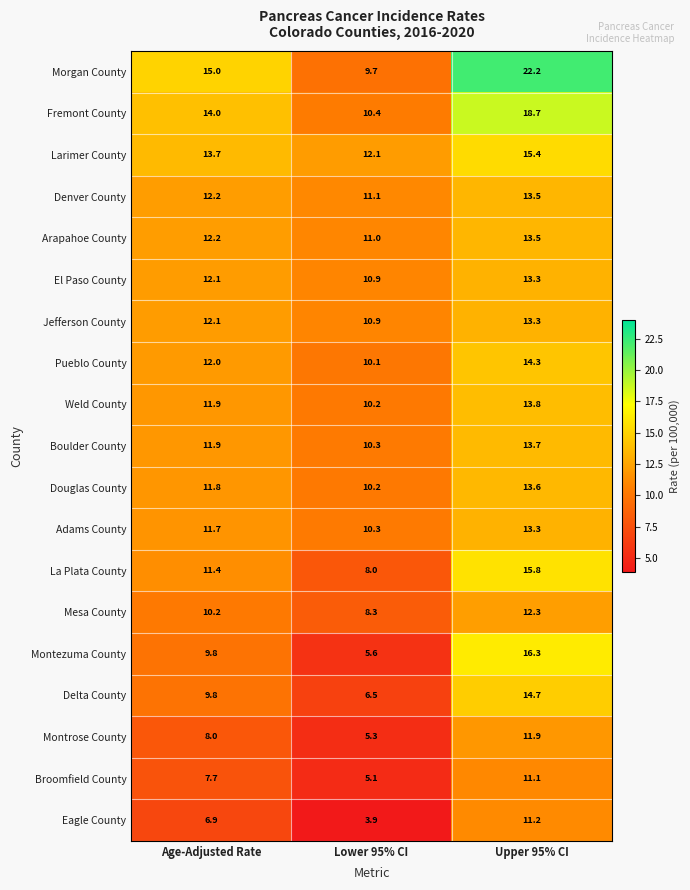

List the labels in order of Delta County value, largest first.

Upper 95% CI, Age-Adjusted Rate, Lower 95% CI